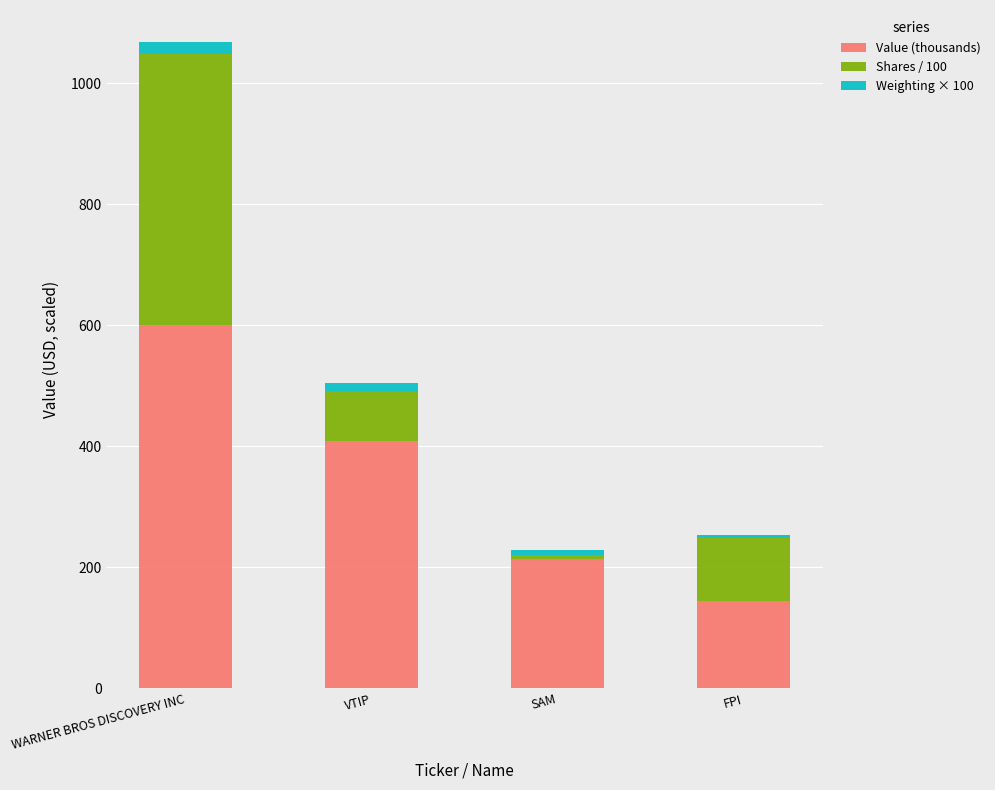

What is the difference between the maximum and minimum values in the Value (thousands) series?

456.0